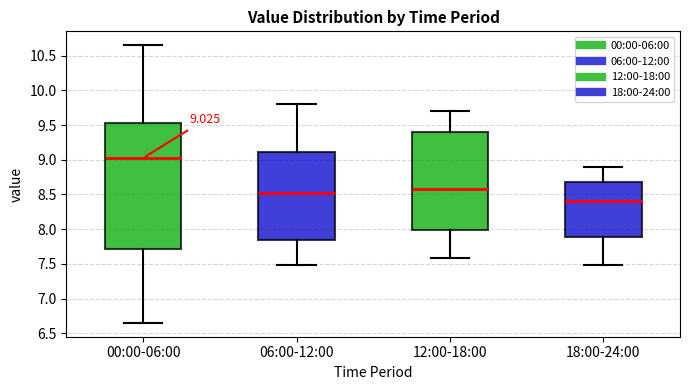

Which box is the tallest, from its lower edge to its upper edge?

00:00-06:00